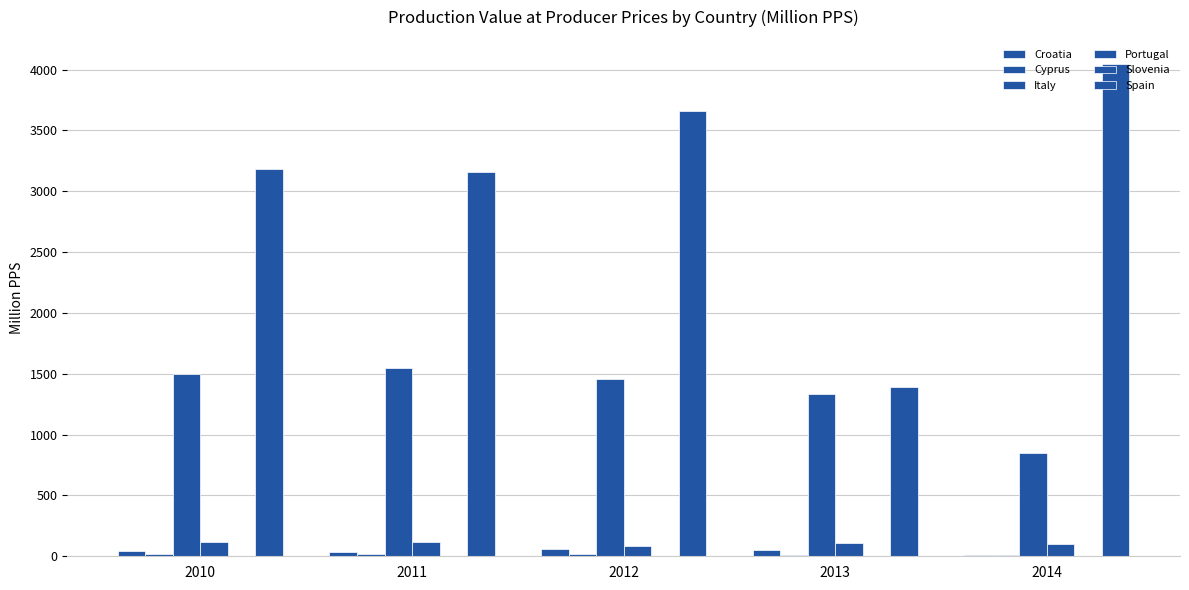

The value of Spain at 2014 is 4041.3. True or false?

True